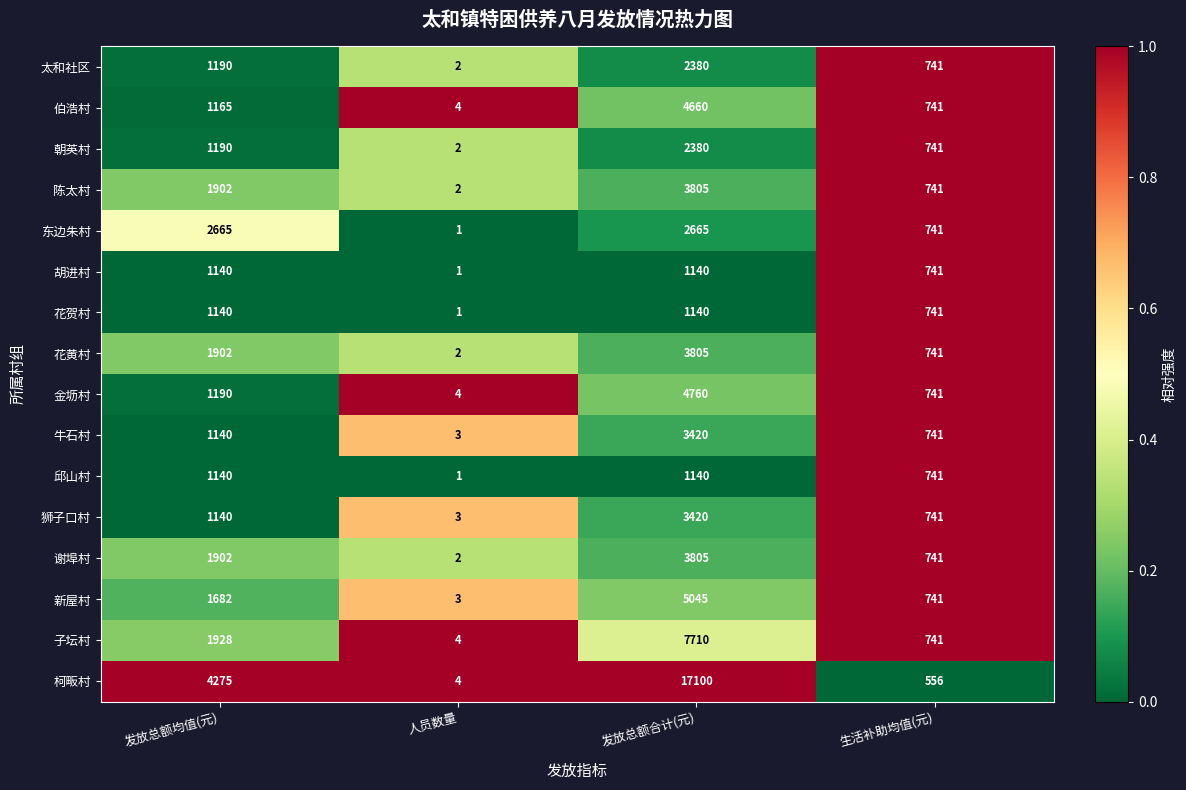

How many 狮子口村 values are between 741 and 3420?

3